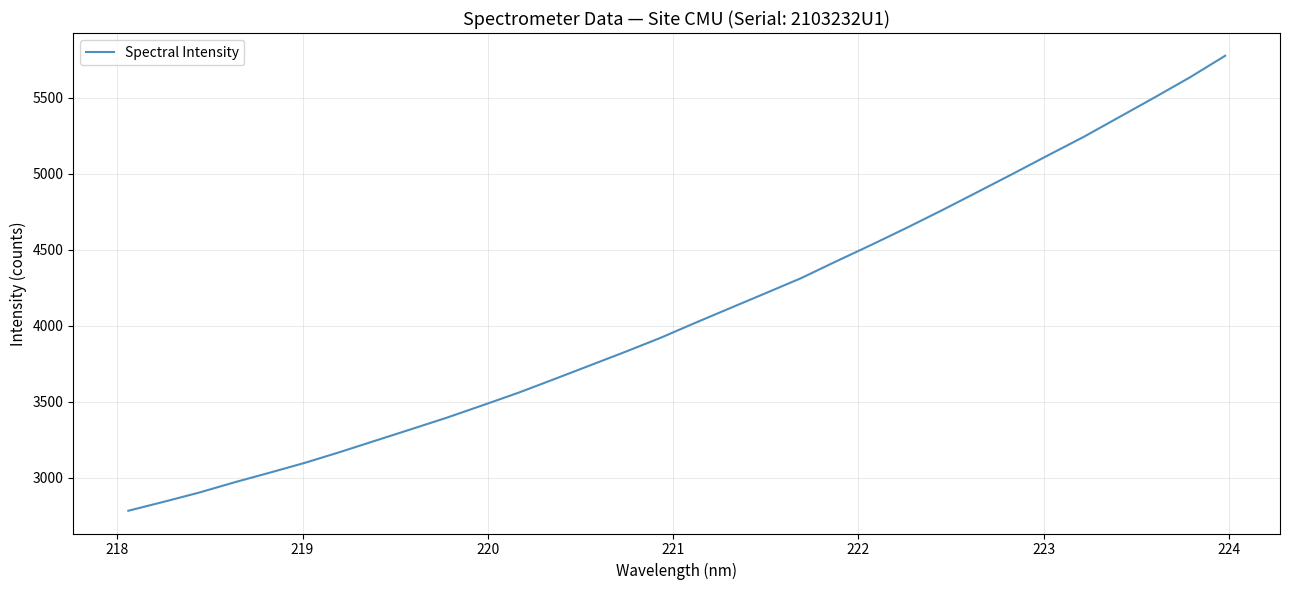

What is the minimum value shown in the chart?

2783.8